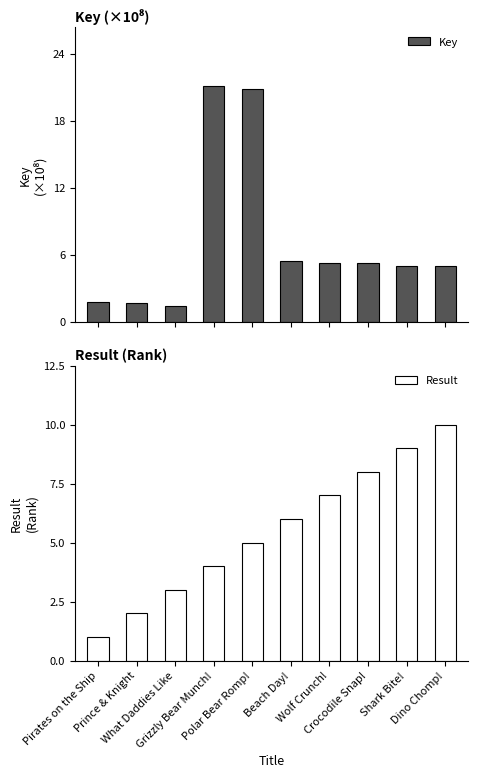

How many bars are there in total?

20